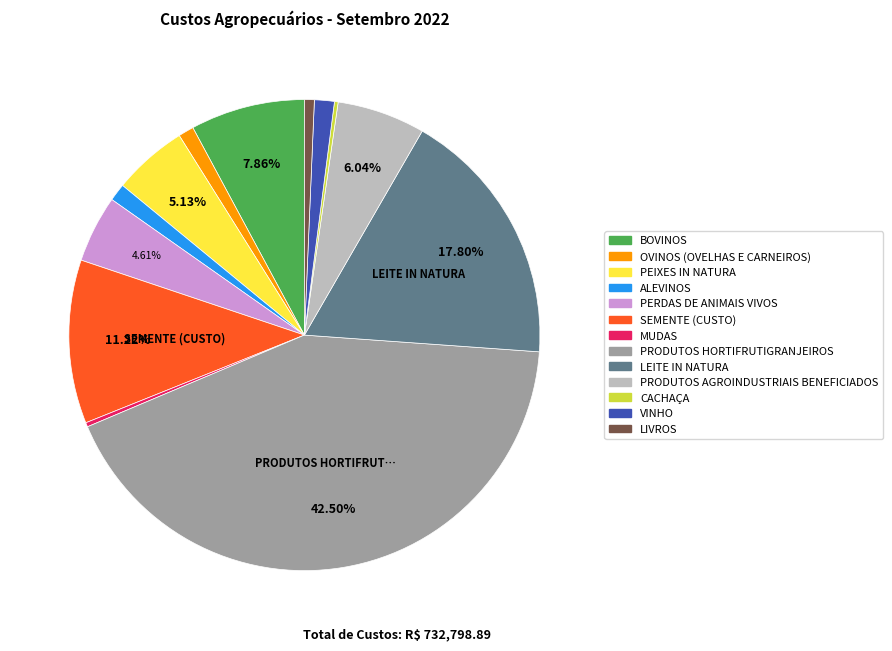

The BOVINOS slice represents 1% of the pie. True or false?

False